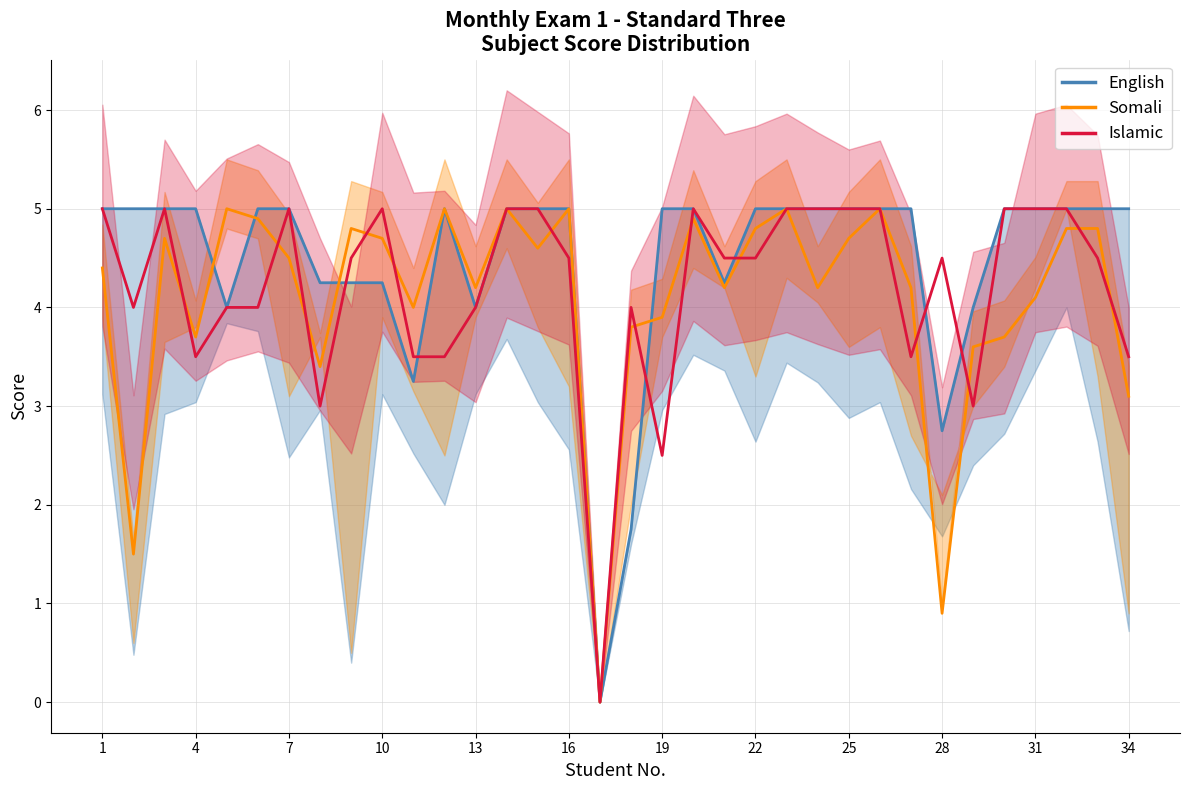

Does the chart have visible grid lines?

Yes